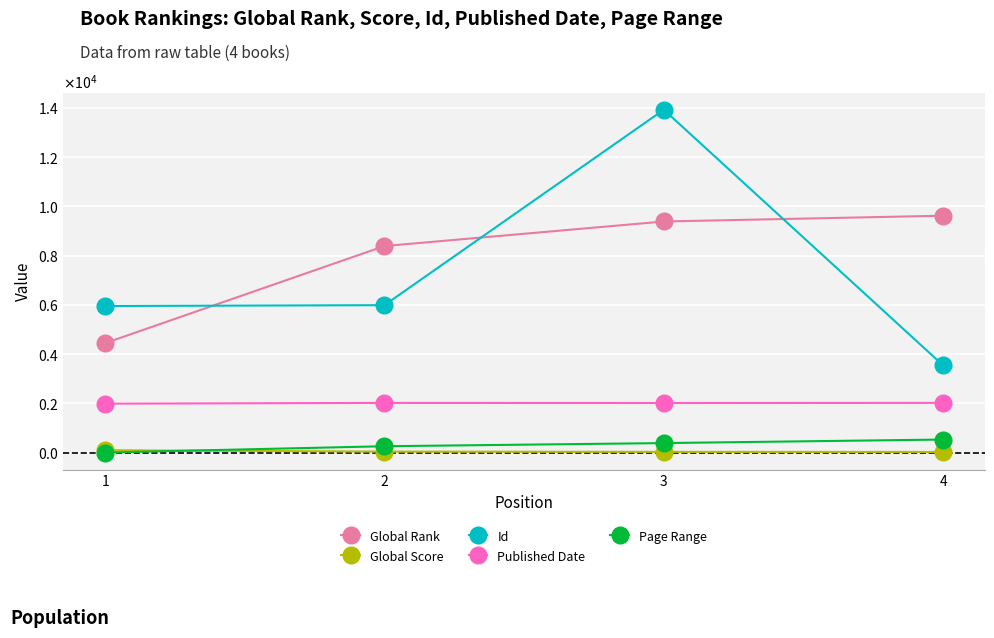

Does the chart have visible grid lines?

Yes